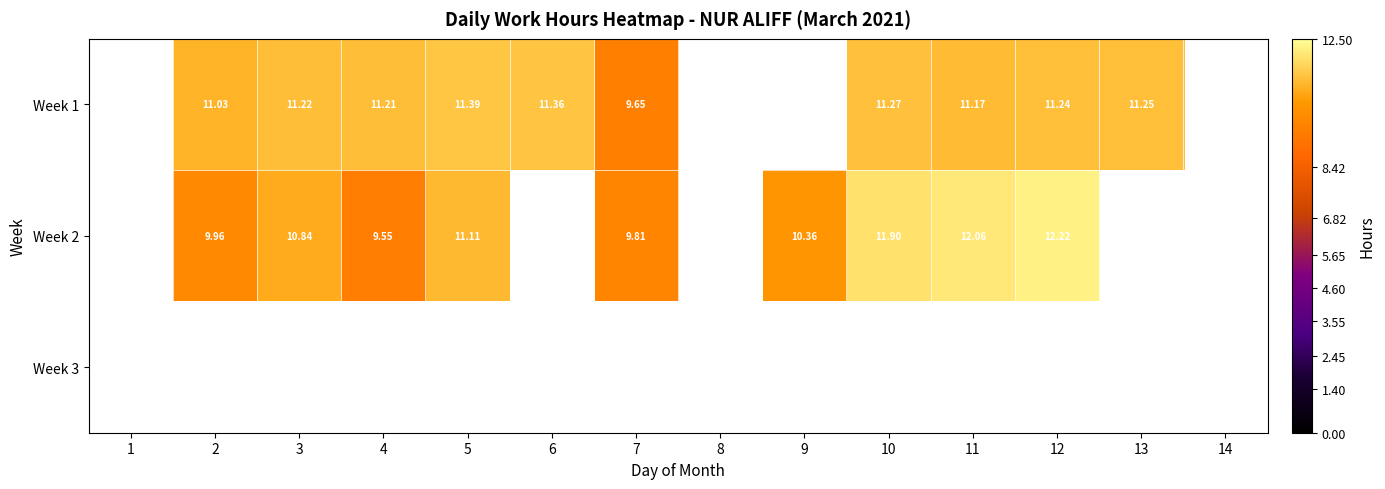

How many values in Week 1 are above zero?

10